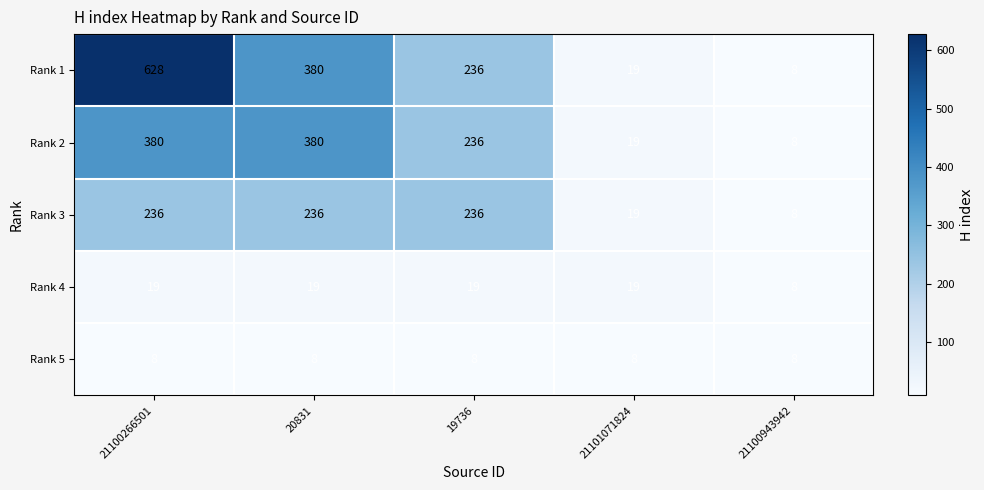

Which series changed the most between 21100266501 and 21100943942?

Rank 1